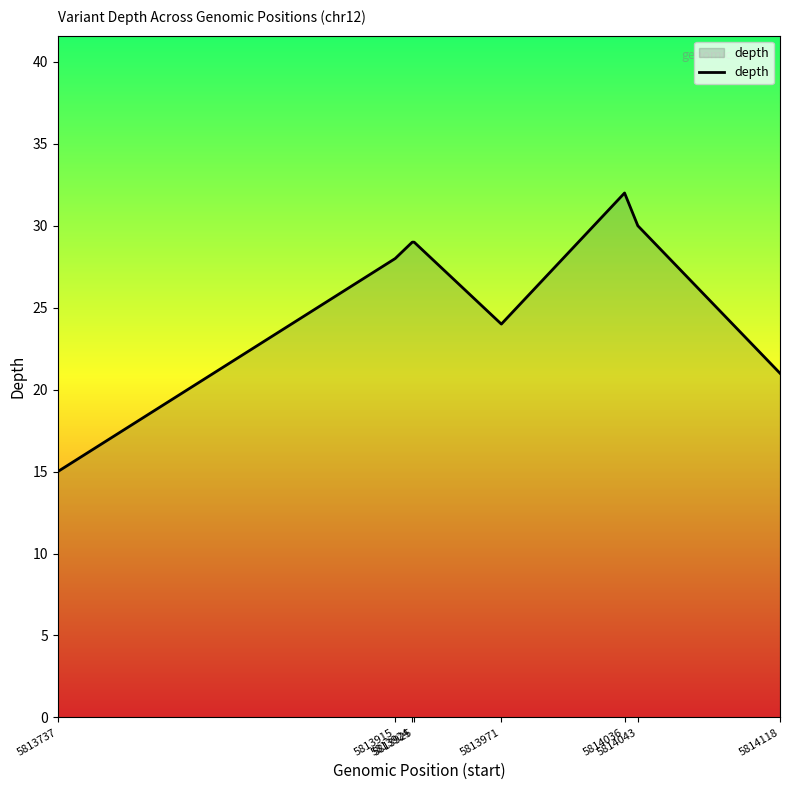

What is the difference between the maximum and minimum values?

17